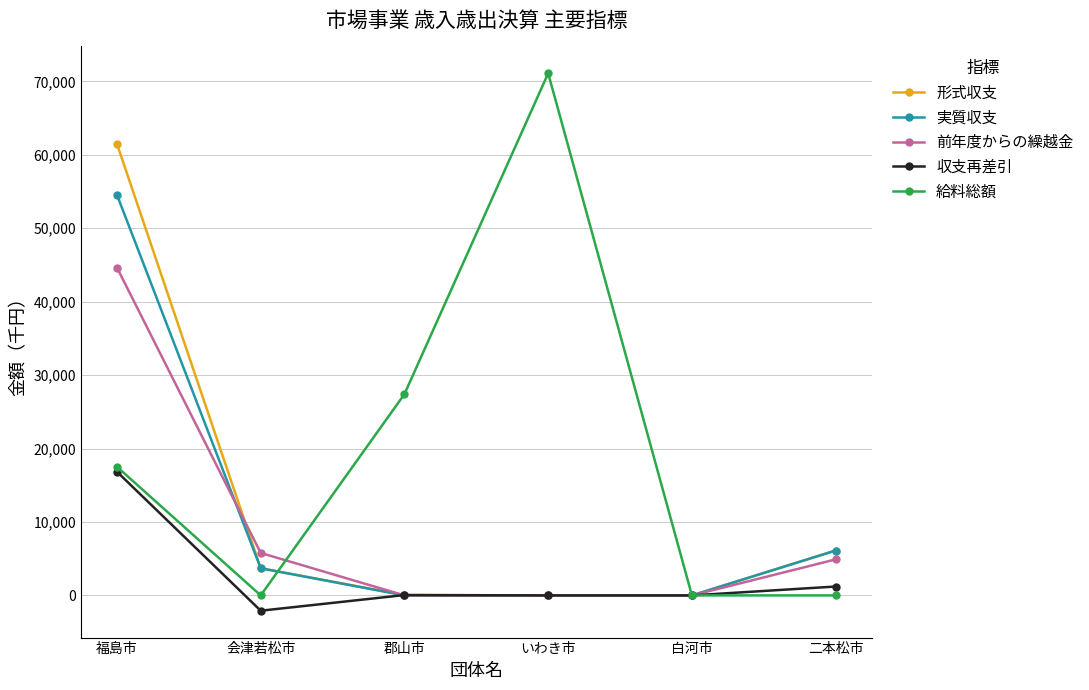

The 前年度からの繰越金 series shows 28208 at 白河市. True or false?

False